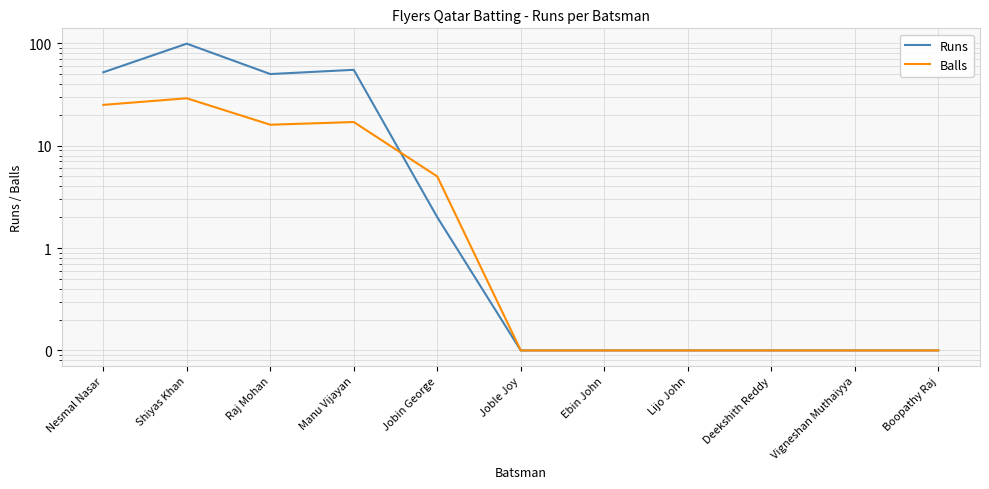

Where is the first local maximum for Balls?

Shiyas Khan